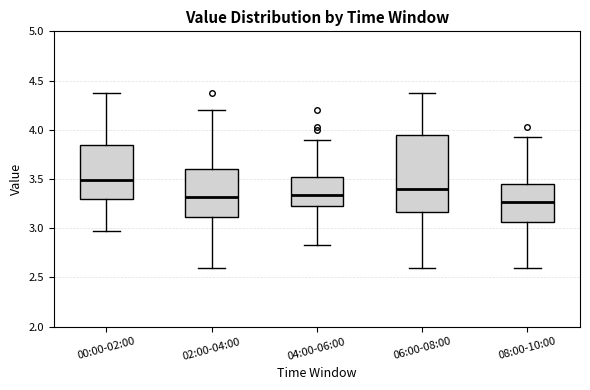

Comparing the boxes themselves (not the whiskers), which one is the tallest?

06:00-08:00